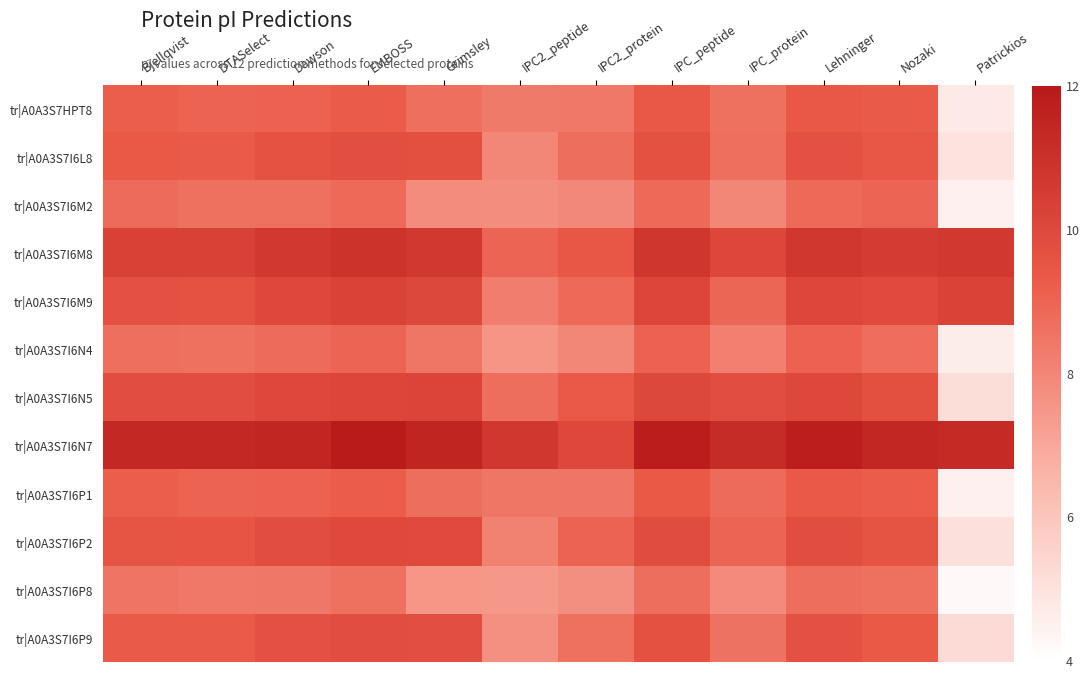

Reading left to right, transcribe all the data shown in this chart.

tr|A0A3S7HPT8: Bjellqvist=9.2	DTASelect=9.0	Dawson=9.1	EMBOSS=9.3	Grimsley=8.7	IPC2_peptide=8.3	IPC2_protein=8.4	IPC_peptide=9.4	IPC_protein=8.7	Lehninger=9.4	Nozaki=9.3	Patrickios=4.7
tr|A0A3S7I6L8: Bjellqvist=9.4	DTASelect=9.3	Dawson=9.6	EMBOSS=9.8	Grimsley=9.7	IPC2_peptide=8.0	IPC2_protein=8.7	IPC_peptide=9.7	IPC_protein=8.7	Lehninger=9.6	Nozaki=9.4	Patrickios=5.0
tr|A0A3S7I6M2: Bjellqvist=8.8	DTASelect=8.6	Dawson=8.6	EMBOSS=8.8	Grimsley=7.8	IPC2_peptide=7.8	IPC2_protein=7.9	IPC_peptide=8.8	IPC_protein=8.0	Lehninger=8.8	Nozaki=8.9	Patrickios=4.5
tr|A0A3S7I6M8: Bjellqvist=10.3	DTASelect=10.3	Dawson=10.6	EMBOSS=10.9	Grimsley=10.7	IPC2_peptide=8.9	IPC2_protein=9.5	IPC_peptide=10.8	IPC_protein=10.1	Lehninger=10.7	Nozaki=10.5	Patrickios=10.6
tr|A0A3S7I6M9: Bjellqvist=9.6	DTASelect=9.6	Dawson=10.0	EMBOSS=10.3	Grimsley=10.0	IPC2_peptide=8.2	IPC2_protein=8.8	IPC_peptide=10.1	IPC_protein=8.9	Lehninger=10.1	Nozaki=9.9	Patrickios=10.3
tr|A0A3S7I6N4: Bjellqvist=8.7	DTASelect=8.6	Dawson=8.8	EMBOSS=9.0	Grimsley=8.5	IPC2_peptide=7.5	IPC2_protein=8.0	IPC_peptide=9.1	IPC_protein=8.2	Lehninger=9.1	Nozaki=8.7	Patrickios=4.6
tr|A0A3S7I6N5: Bjellqvist=9.8	DTASelect=9.8	Dawson=10.0	EMBOSS=10.1	Grimsley=10.1	IPC2_peptide=8.7	IPC2_protein=9.3	IPC_peptide=10.1	IPC_protein=9.8	Lehninger=10.0	Nozaki=9.7	Patrickios=5.1
tr|A0A3S7I6N7: Bjellqvist=11.3	DTASelect=11.3	Dawson=11.4	EMBOSS=11.9	Grimsley=11.5	IPC2_peptide=10.7	IPC2_protein=10.0	IPC_peptide=11.8	IPC_protein=11.2	Lehninger=11.8	Nozaki=11.4	Patrickios=11.3
tr|A0A3S7I6P1: Bjellqvist=9.2	DTASelect=9.0	Dawson=9.1	EMBOSS=9.2	Grimsley=8.7	IPC2_peptide=8.5	IPC2_protein=8.5	IPC_peptide=9.4	IPC_protein=8.8	Lehninger=9.3	Nozaki=9.2	Patrickios=4.5
tr|A0A3S7I6P2: Bjellqvist=9.5	DTASelect=9.5	Dawson=9.8	EMBOSS=10.0	Grimsley=9.9	IPC2_peptide=8.1	IPC2_protein=9.0	IPC_peptide=9.9	IPC_protein=9.0	Lehninger=9.8	Nozaki=9.6	Patrickios=5.1
tr|A0A3S7I6P8: Bjellqvist=8.5	DTASelect=8.4	Dawson=8.4	EMBOSS=8.7	Grimsley=7.5	IPC2_peptide=7.5	IPC2_protein=7.7	IPC_peptide=8.7	IPC_protein=7.9	Lehninger=8.7	Nozaki=8.6	Patrickios=4.2
tr|A0A3S7I6P9: Bjellqvist=9.3	DTASelect=9.3	Dawson=9.6	EMBOSS=9.8	Grimsley=9.7	IPC2_peptide=7.7	IPC2_protein=8.7	IPC_peptide=9.7	IPC_protein=8.6	Lehninger=9.6	Nozaki=9.4	Patrickios=5.2